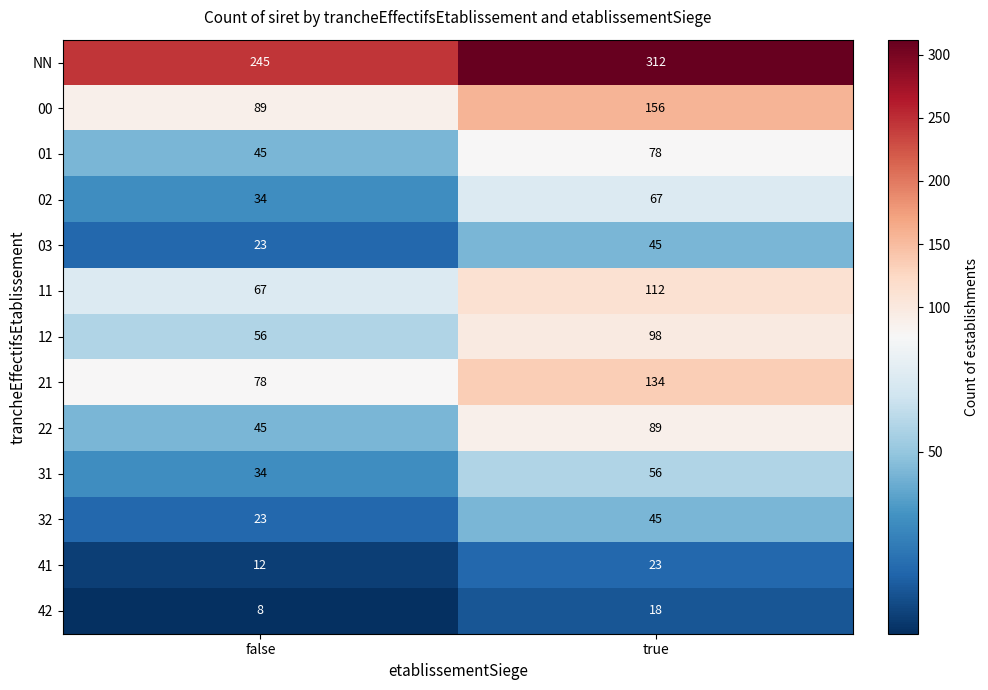

Reading left to right, transcribe all the data shown in this chart.

NN: 245	312
00: 89	156
01: 45	78
02: 34	67
03: 23	45
11: 67	112
12: 56	98
21: 78	134
22: 45	89
31: 34	56
32: 23	45
41: 12	23
42: 8	18